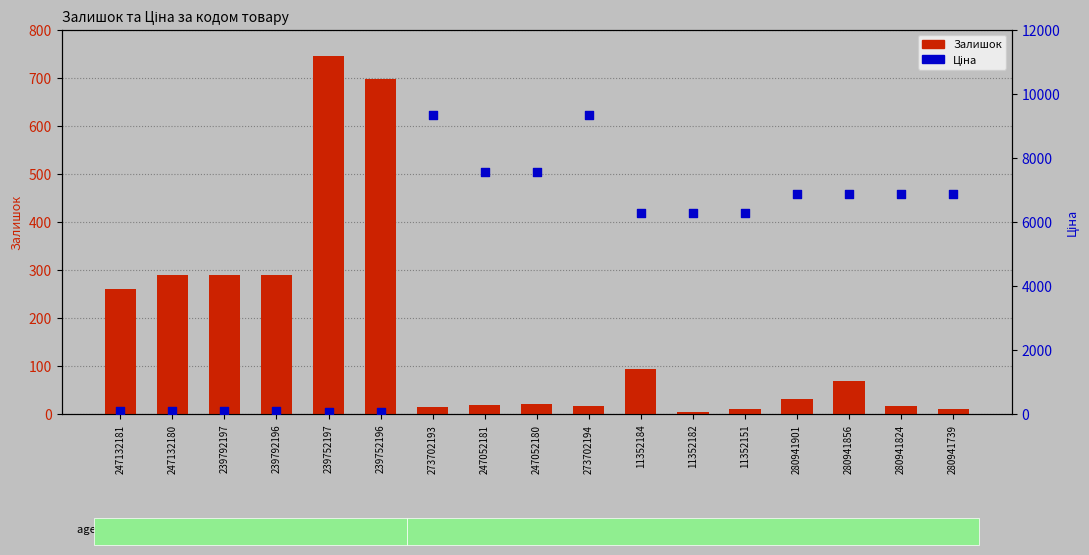

What are all the series names shown in the legend?

Залишок, Ціна